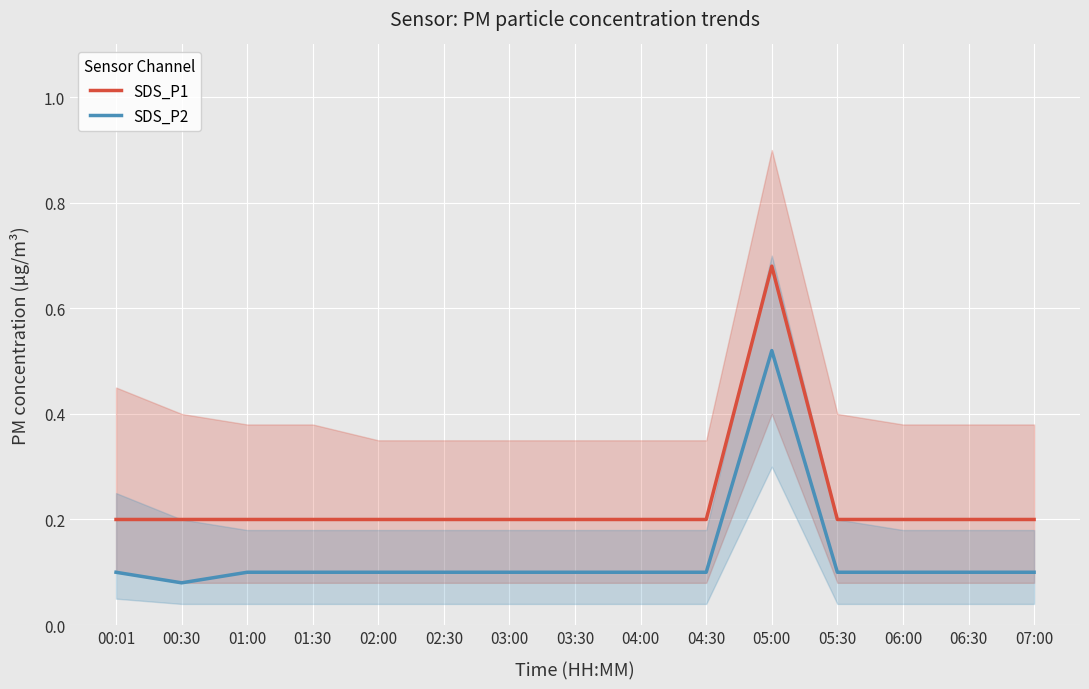

Which series has the widest spread of values?

SDS_P1